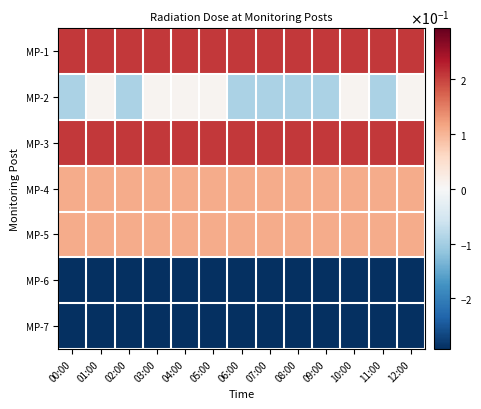

What is the difference between the highest and lowest values at 07:00?

0.5